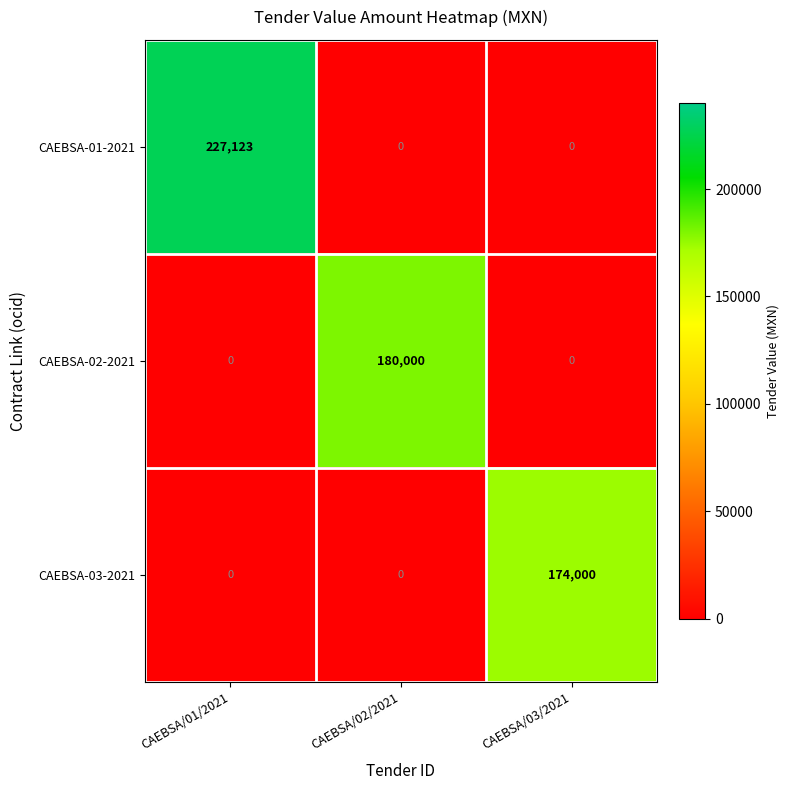

Reading left to right, transcribe all the data shown in this chart.

CAEBSA-01-2021: 227123	0	0
CAEBSA-02-2021: 0	180000	0
CAEBSA-03-2021: 0	0	174000